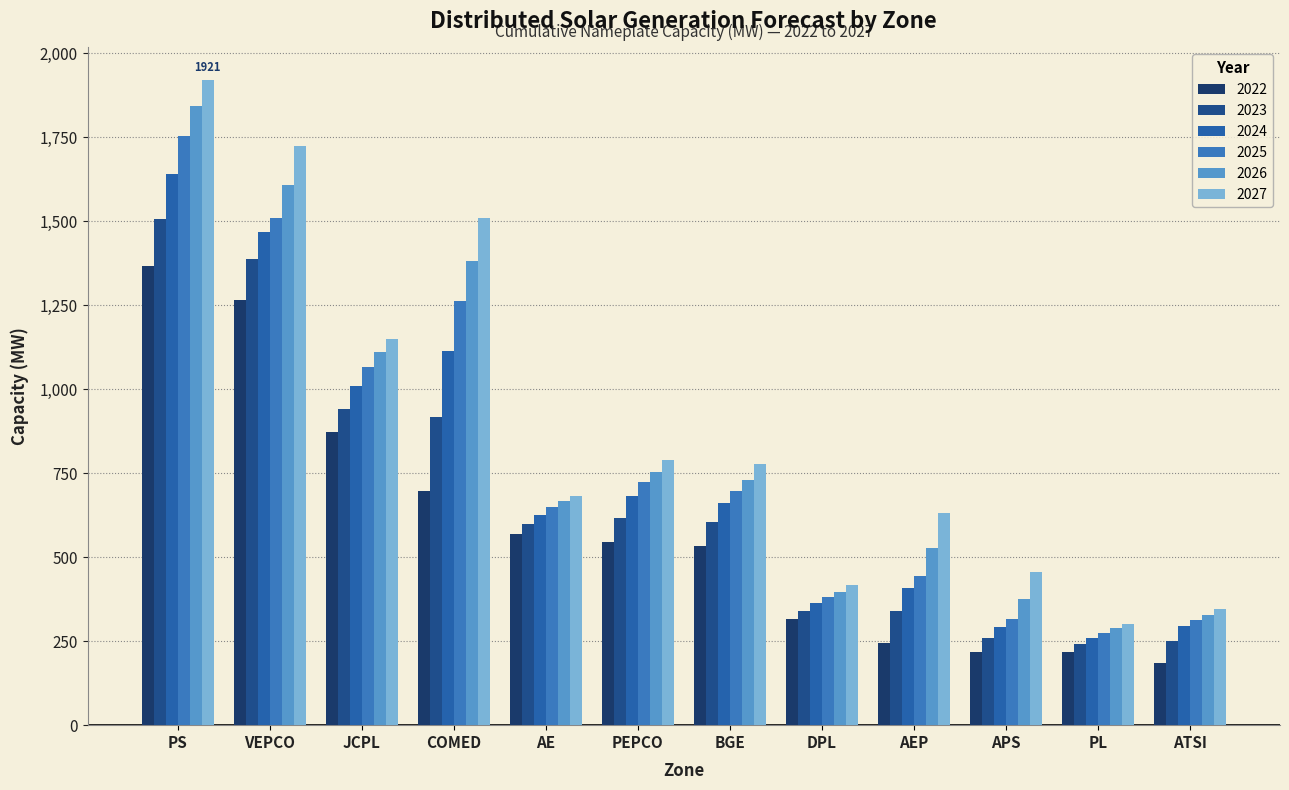

Which category has the highest value across all series?

PS